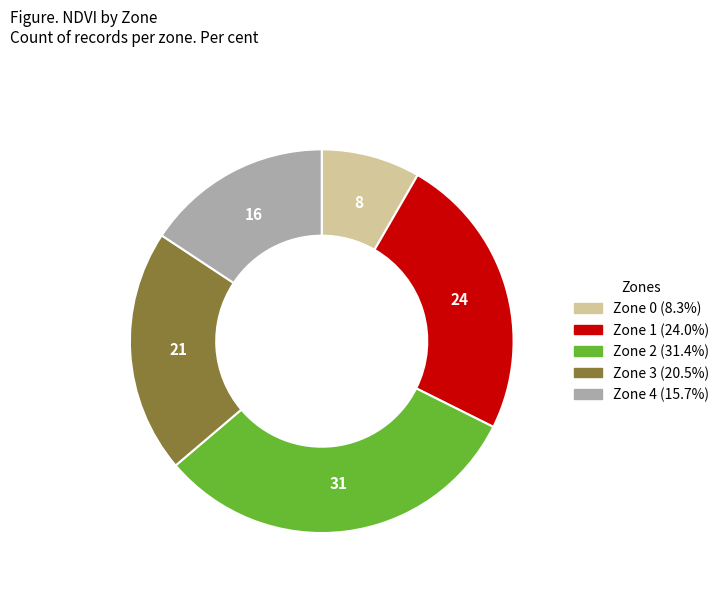

Is the sum of Zone 3 and Zone 1 greater than half?

No